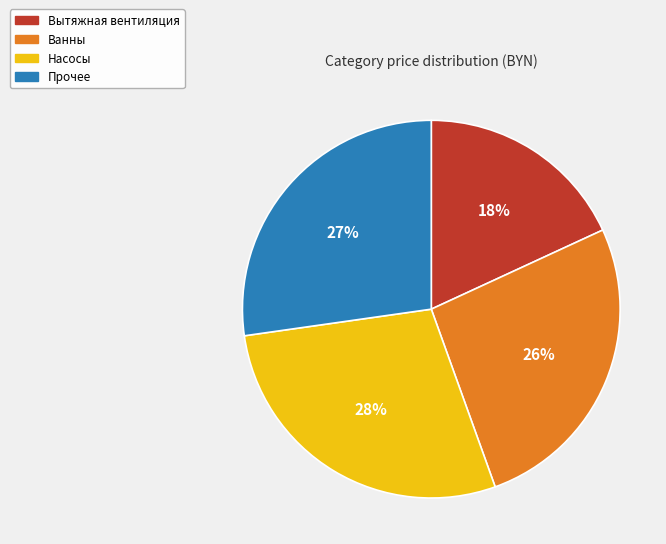

To the nearest percent, what is the average slice percentage?

25%